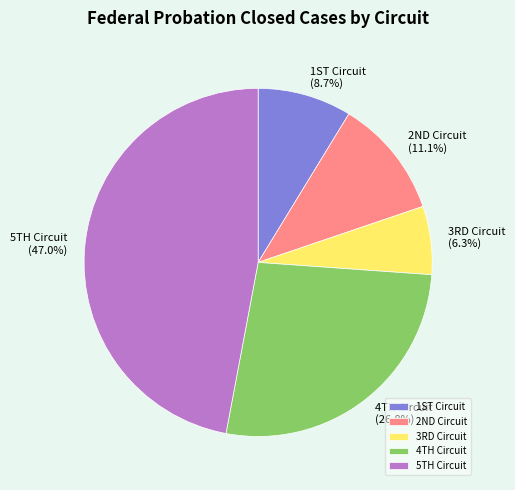

Which slice is the smallest?

3RD Circuit